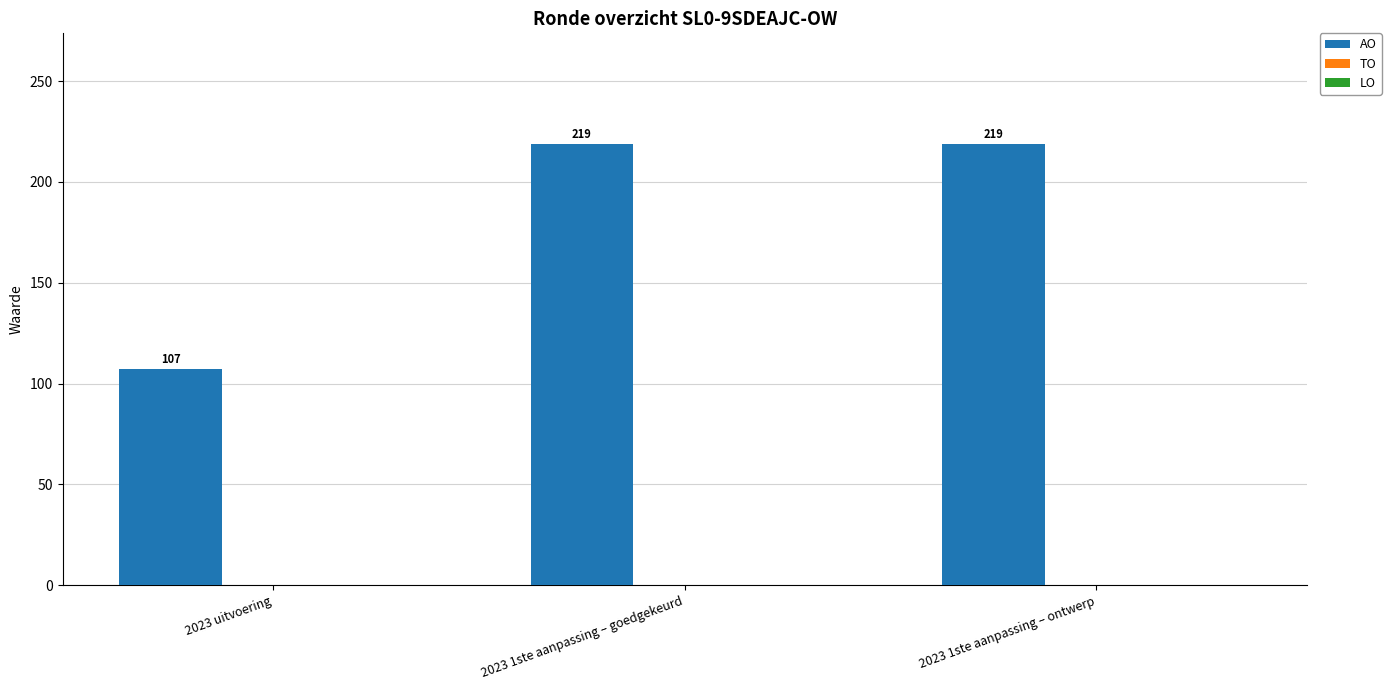

Reading left to right, transcribe all the data shown in this chart.

2023 uitvoering=107	2023 1ste aanpassing – goedgekeurd=219	2023 1ste aanpassing – ontwerp=219